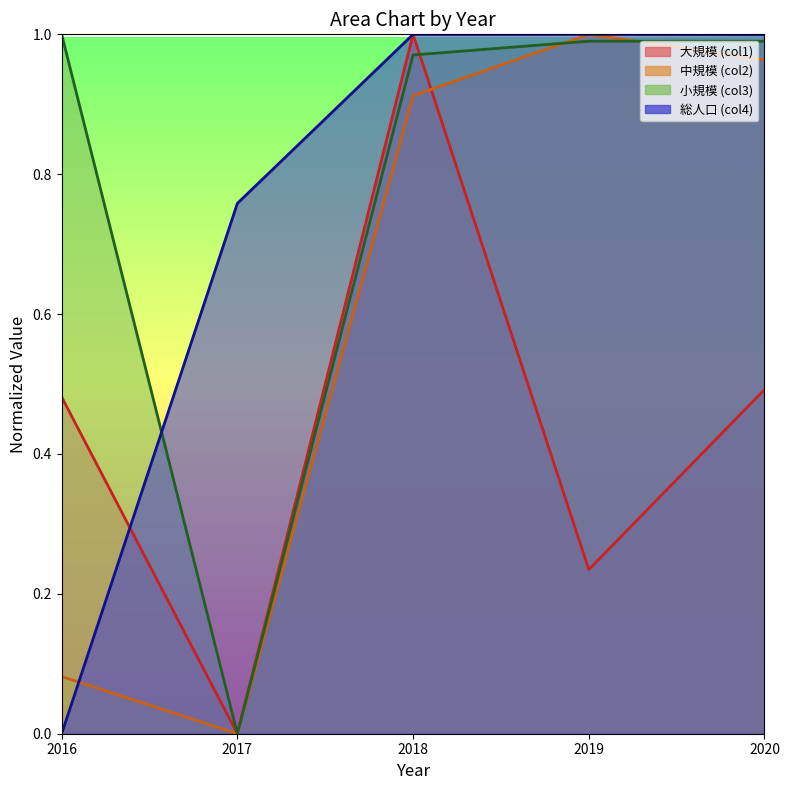

How many col1 line values are between 0 and 1?

5